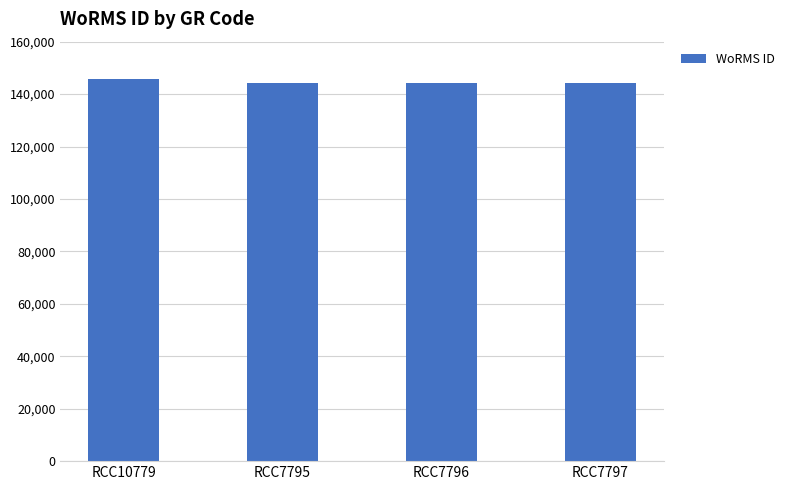

What is the value of the 2nd bar from the left?

144228